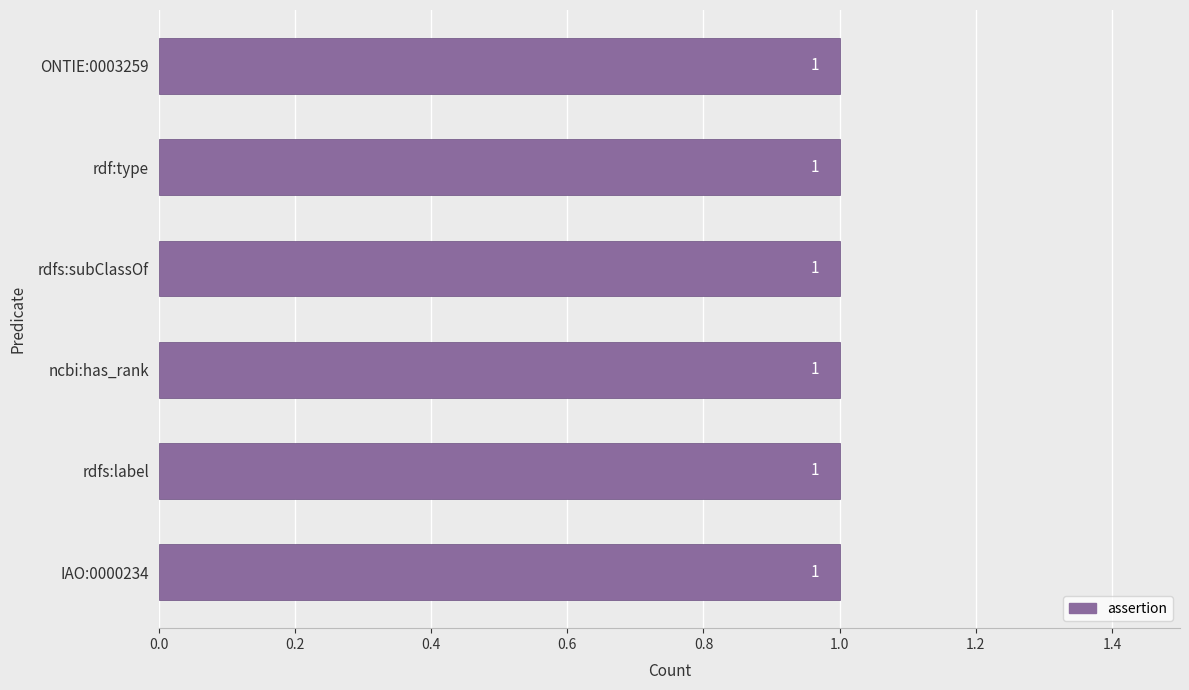

Which series has the widest spread of values?

assertion